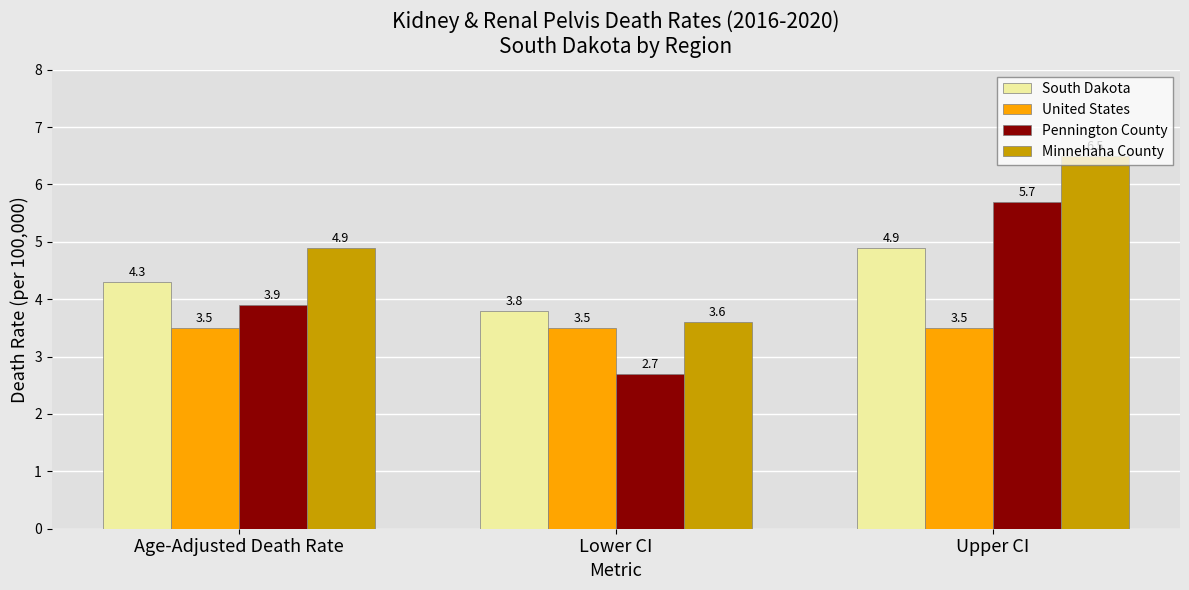

What is the sum of all United States values?

10.5